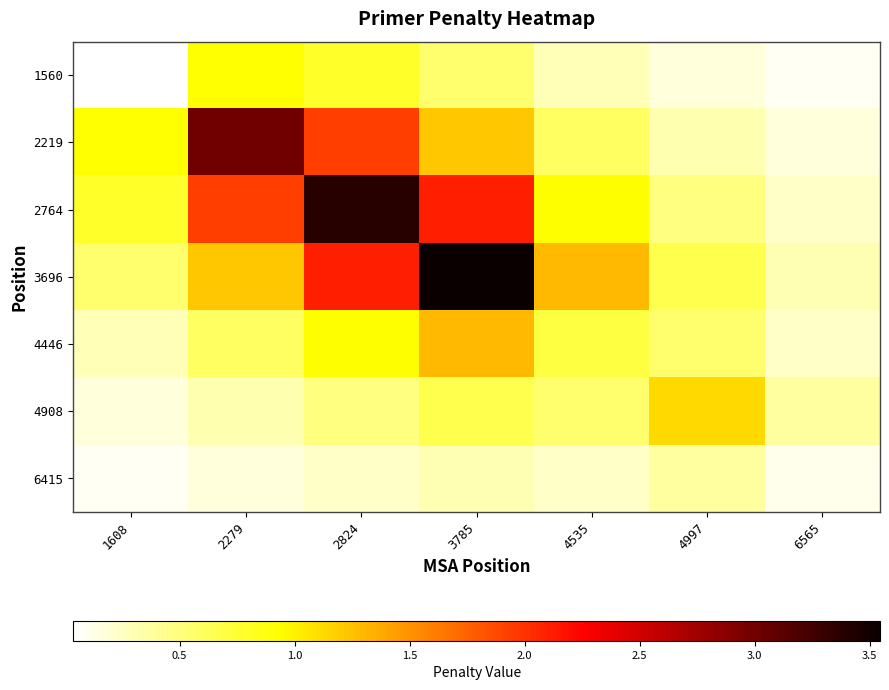

Reading left to right, list all the values displayed in this chart.

1560: 1608=0.0	2279=0.9	2824=0.8	3785=0.6	4535=0.3	4997=0.2	6565=0.1
2219: 1608=0.9	2279=3.0	2824=1.9	3785=1.2	4535=0.6	4997=0.3	6565=0.2
2764: 1608=0.8	2279=1.9	2824=3.4	3785=2.1	4535=0.9	4997=0.5	6565=0.2
3696: 1608=0.6	2279=1.2	2824=2.1	3785=3.5	4535=1.3	4997=0.7	6565=0.3
4446: 1608=0.3	2279=0.6	2824=0.9	3785=1.3	4535=0.7	4997=0.6	6565=0.2
4908: 1608=0.2	2279=0.3	2824=0.5	3785=0.7	4535=0.6	4997=1.1	6565=0.4
6415: 1608=0.1	2279=0.2	2824=0.2	3785=0.3	4535=0.2	4997=0.4	6565=0.1